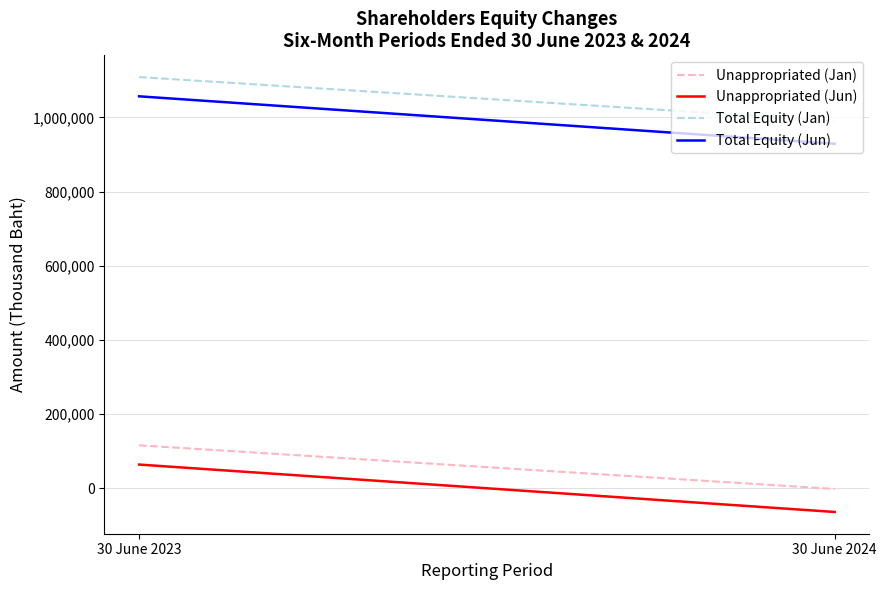

At which label is Unappropriated (Jan) closest to 57282?

30 June 2024